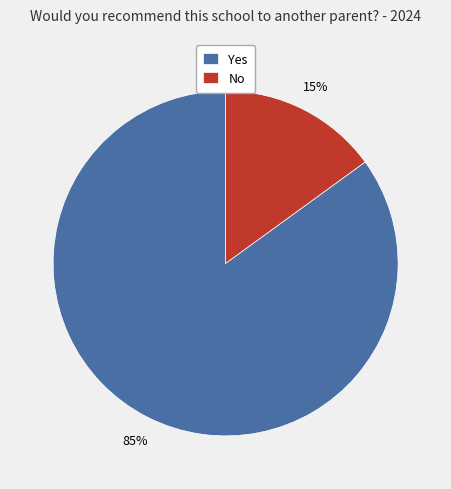

What is the largest slice in the pie chart?

Yes